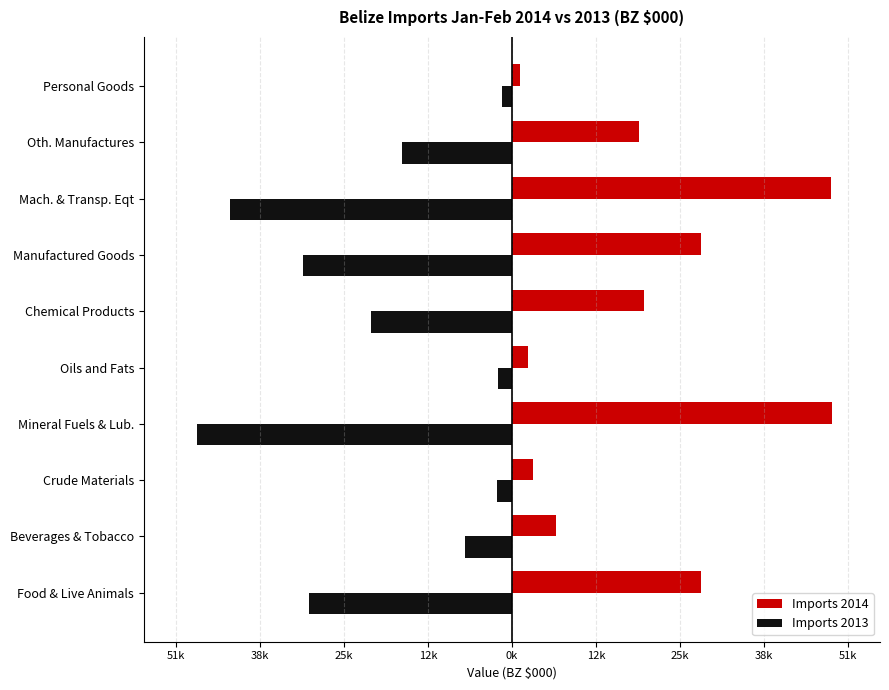

What are all the series names shown in the legend?

Imports 2014, Imports 2013